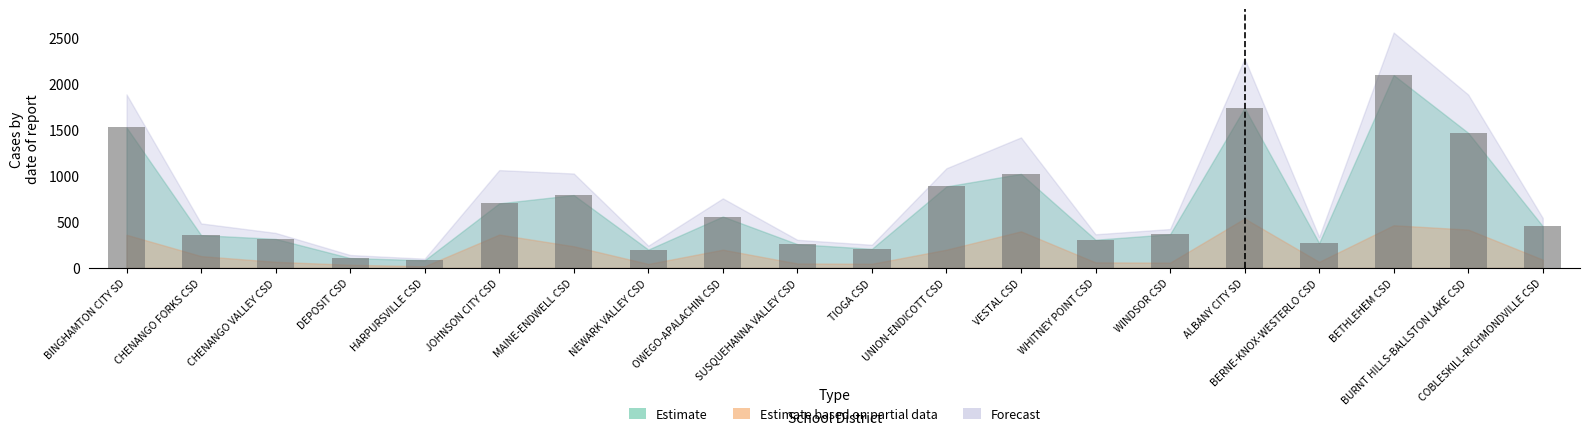

What is the minimum value shown in the chart?

82